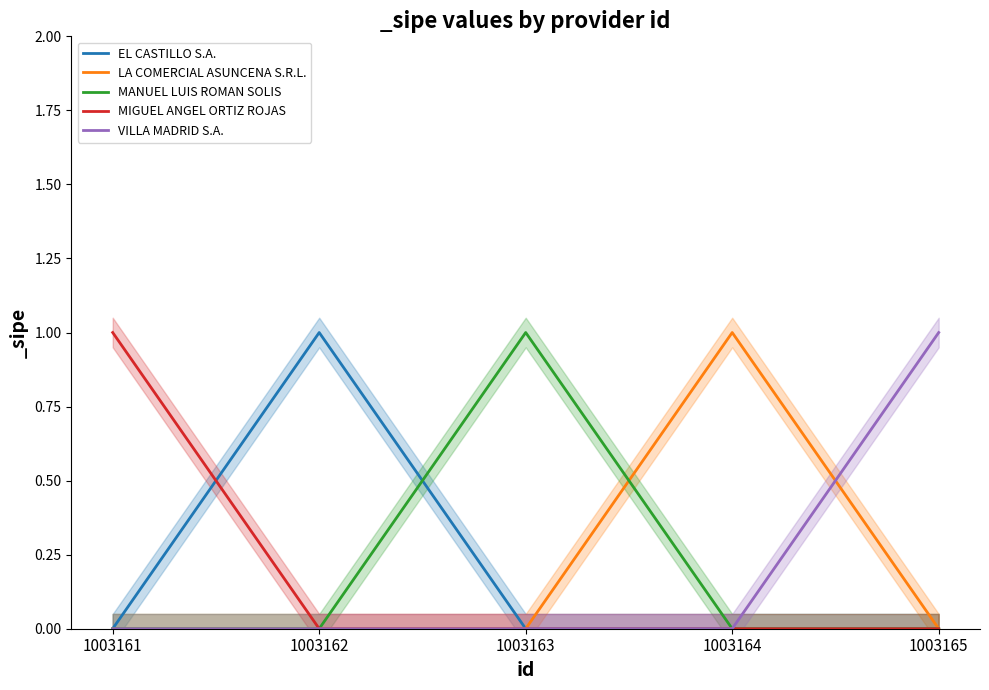

Count the number of data series in this chart.

5